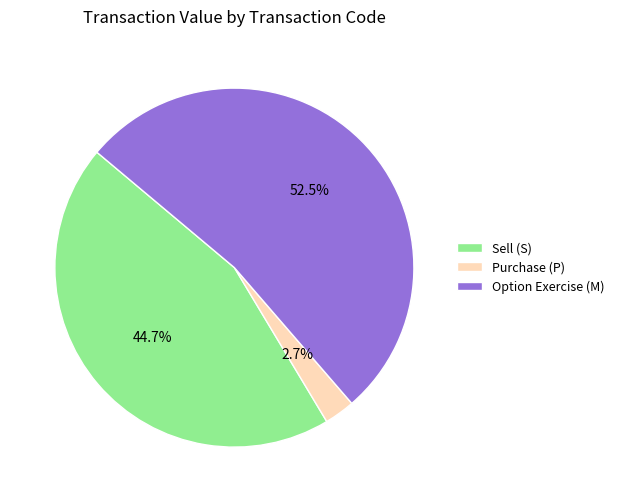

What is the ratio of the value at Option Exercise (M) to the value at Sell (S)?

1.2